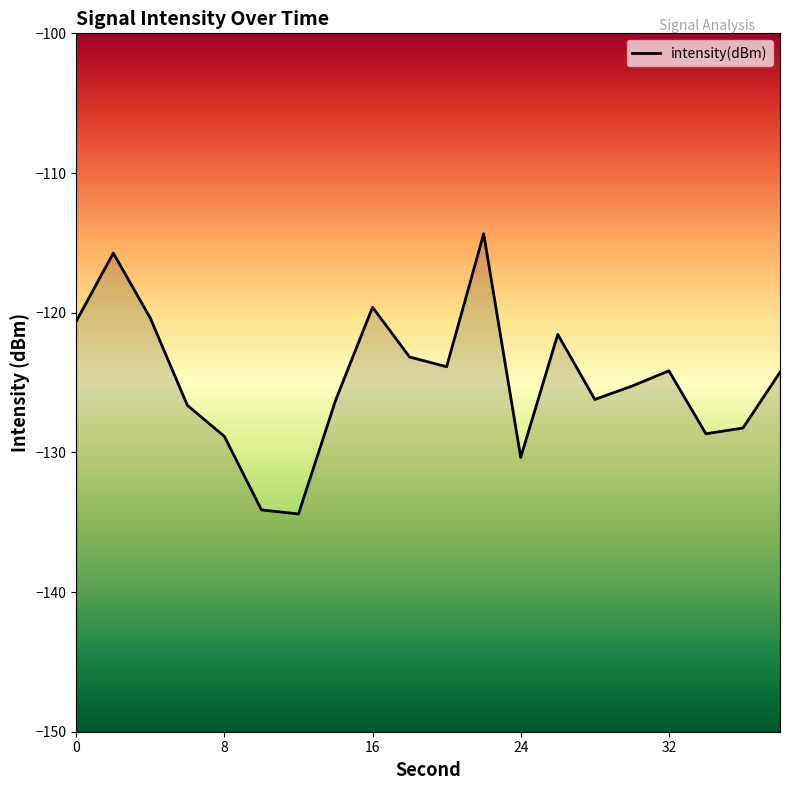

Count the number of values greater than -124.

8